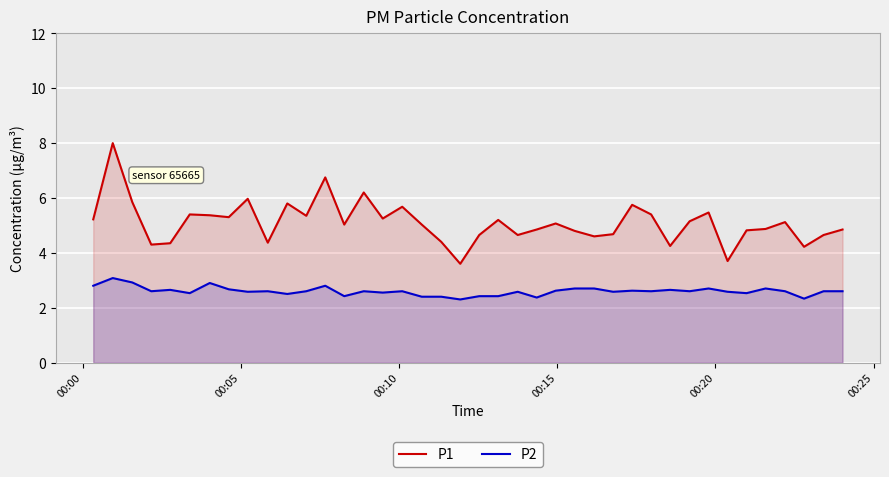

What is the difference between the maximum and minimum values in the P2 series?

0.8